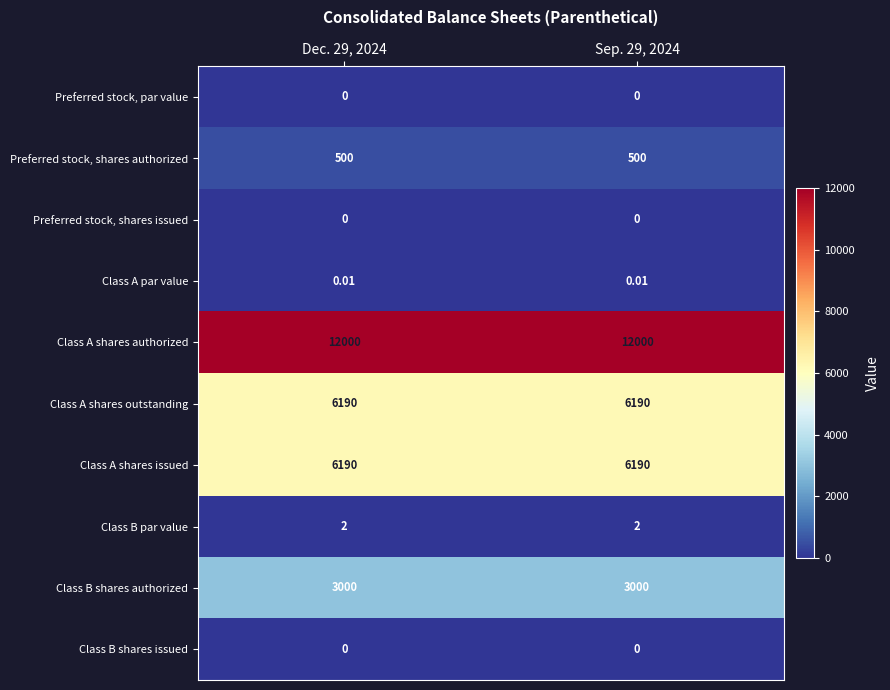

Which series has the largest total across all categories?

Class A shares authorized